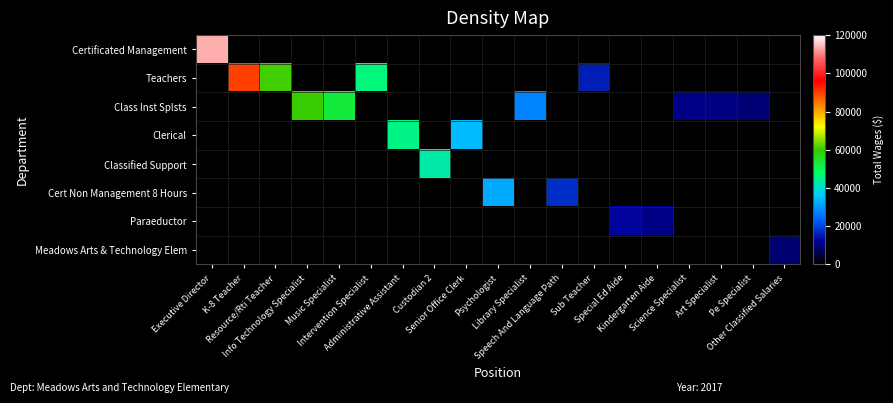

How many series are shown in this chart?

8